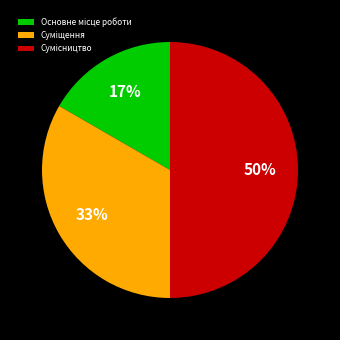

To the nearest percent, what is the difference between the largest and smallest slice percentages?

33%